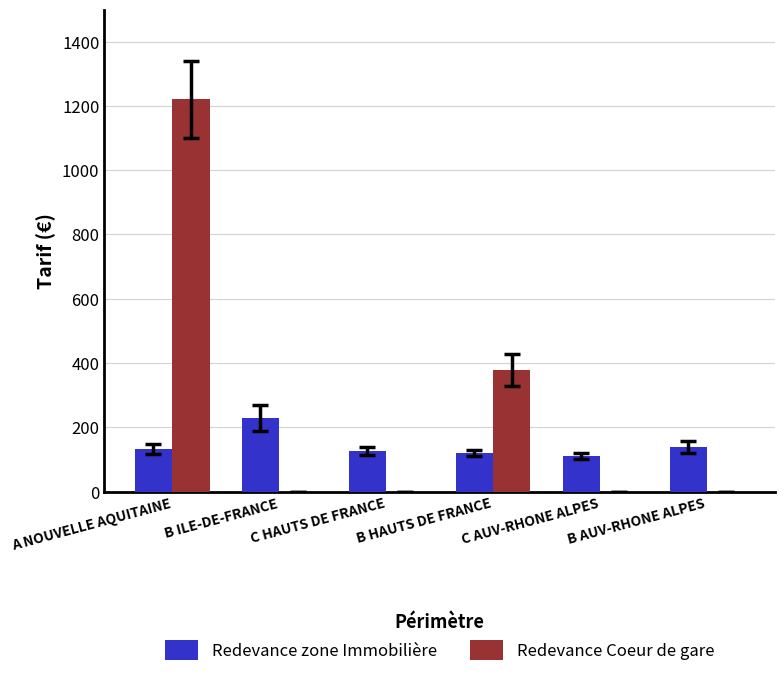

Between A NOUVELLE AQUITAINE and B AUV-RHONE ALPES, which series saw the biggest shift?

Redevance Coeur de gare